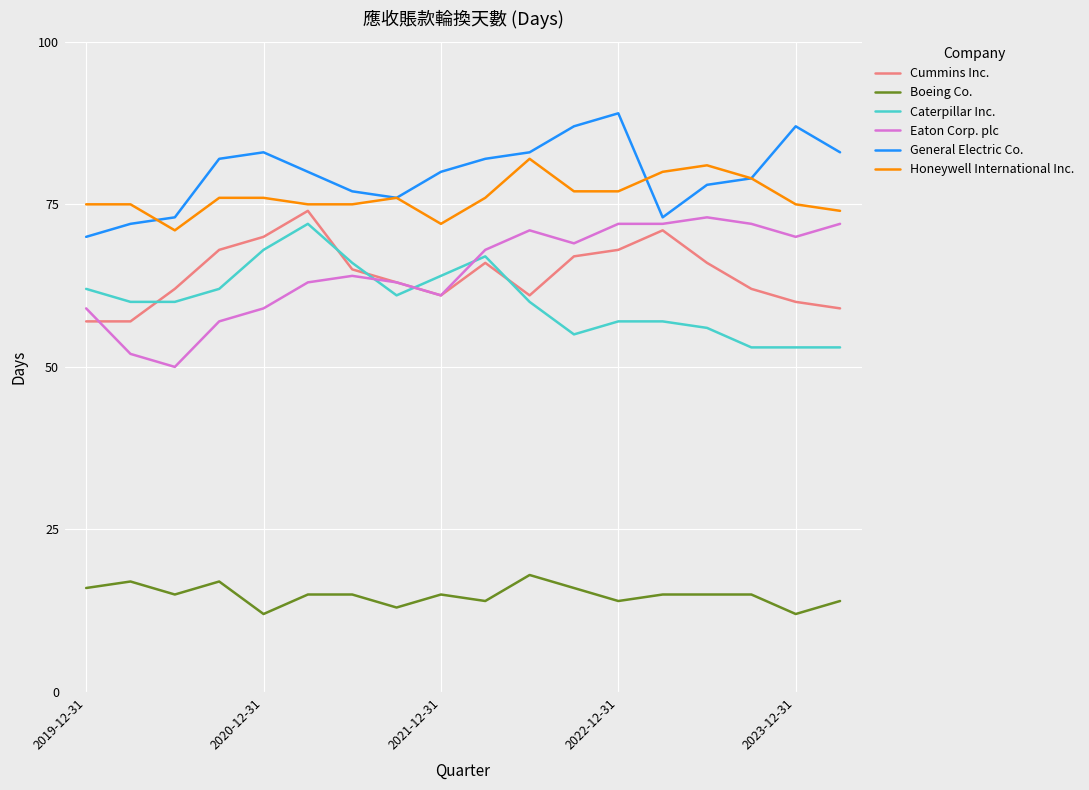

What is the minimum value shown in the chart?

12